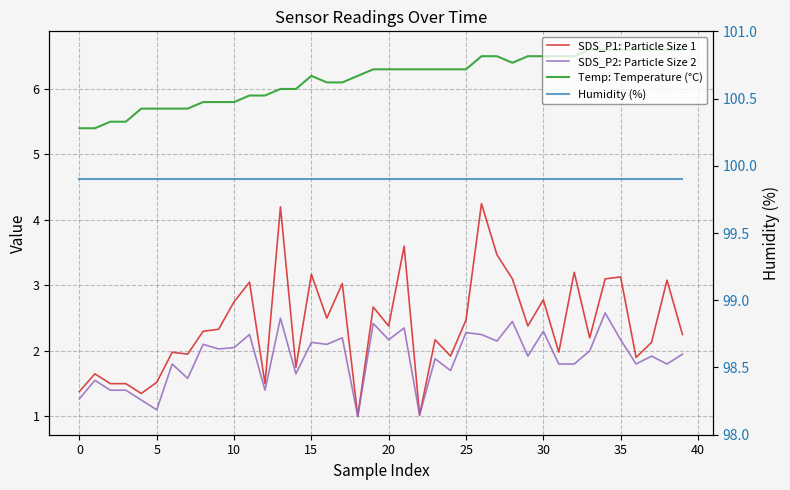

How many lines are shown in the chart?

4